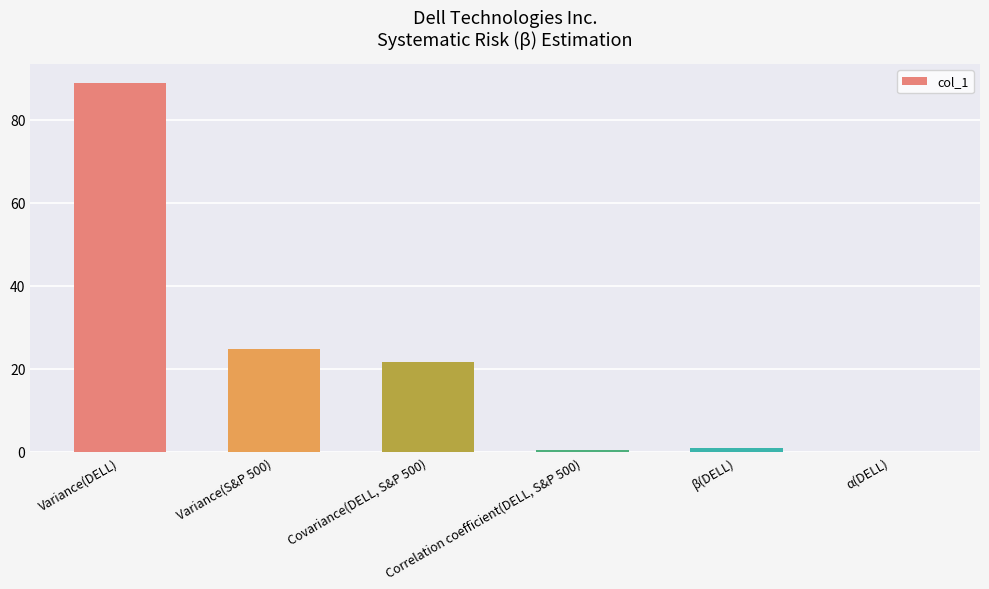

What is the sum of all values?

136.8